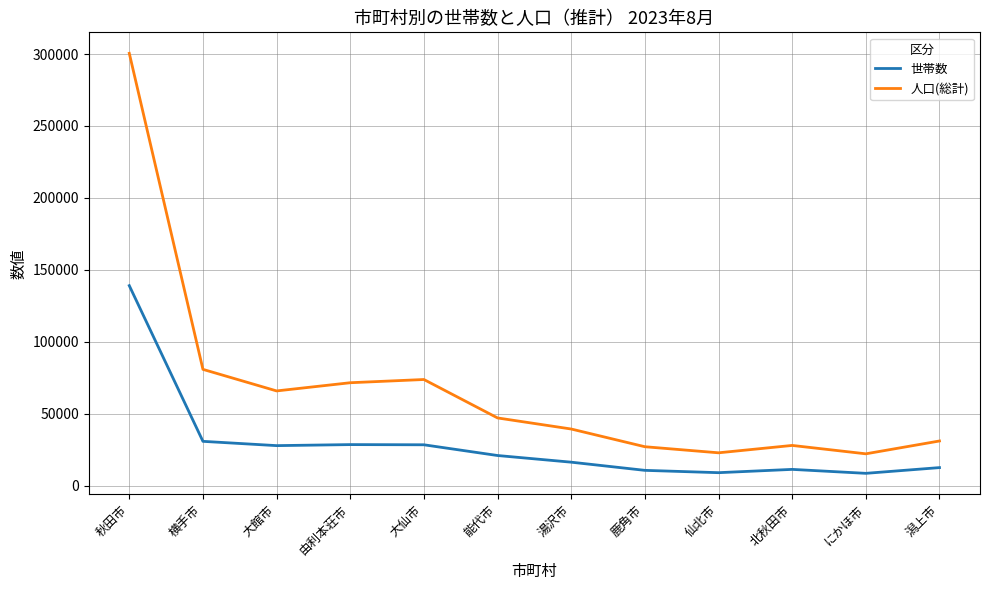

List the series in order of their peak value, lowest first.

世帯数, 人口(総計)